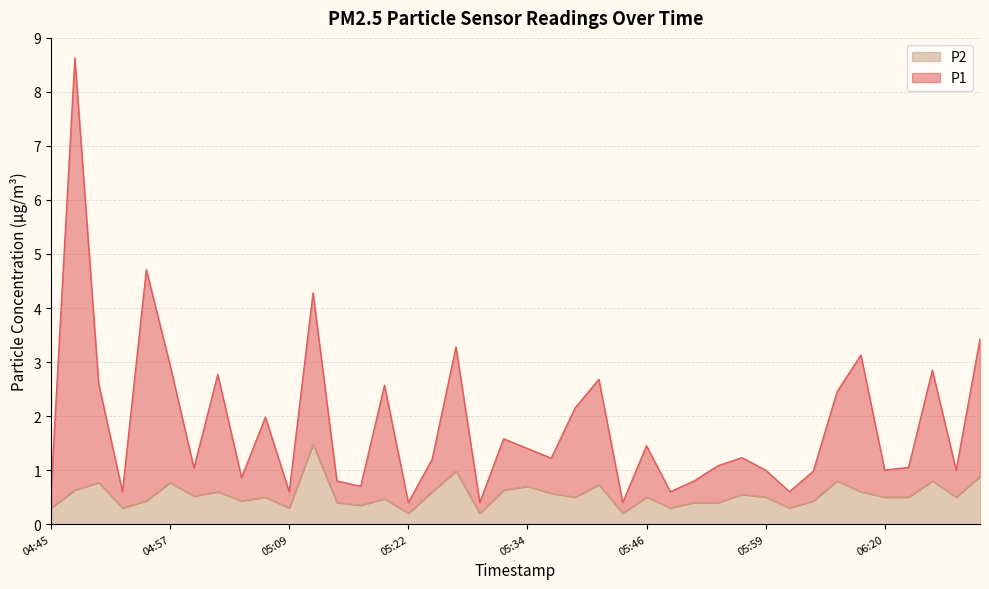

Which series has the largest total across all categories?

P1